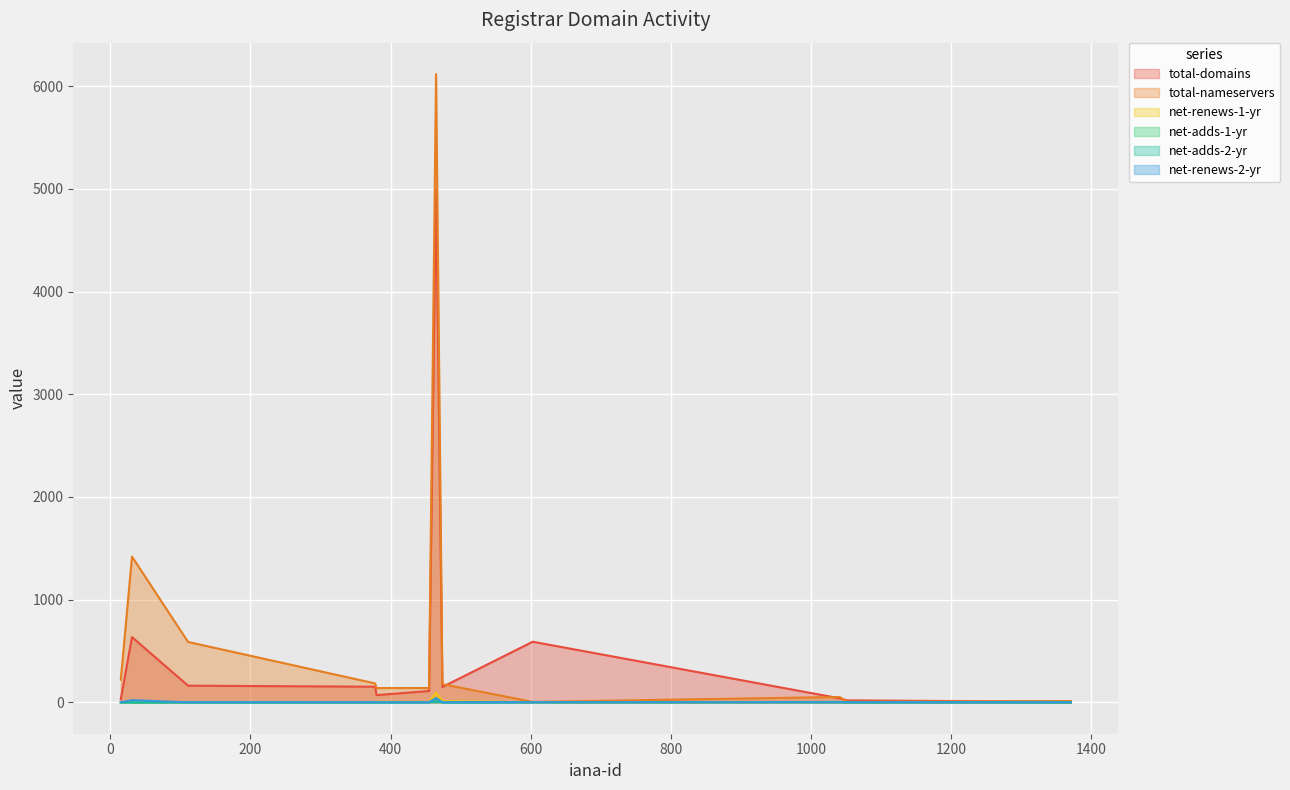

Reading left to right, what are all the values shown in this chart?

total-domains: AB Name ISP=5	CADiware AG=590	CORE Internet Council=31	Domain Bank Inc.=635	domains.coop=4988	EnCirca Inc.=110	EuroDNS SA=19	Firstserver Inc.=149	Good Luck Internet=39	NamesBeyond=152	Secura GmbH=162	Tuonome=70
total-nameservers: AB Name ISP=12	CADiware AG=4	CORE Internet Council=220	Domain Bank Inc.=1419	domains.coop=6118	EnCirca Inc.=139	EuroDNS SA=5	Firstserver Inc.=177	Good Luck Internet=52	NamesBeyond=184	Secura GmbH=588	Tuonome=139
net-renews-1-yr: AB Name ISP=0	CADiware AG=0	CORE Internet Council=1	Domain Bank Inc.=5	domains.coop=92	EnCirca Inc.=4	EuroDNS SA=0	Firstserver Inc.=12	Good Luck Internet=0	NamesBeyond=3	Secura GmbH=2	Tuonome=4
net-adds-1-yr: AB Name ISP=0	CADiware AG=0	CORE Internet Council=0	Domain Bank Inc.=0	domains.coop=39	EnCirca Inc.=2	EuroDNS SA=0	Firstserver Inc.=0	Good Luck Internet=4	NamesBeyond=1	Secura GmbH=0	Tuonome=0
net-adds-2-yr: AB Name ISP=0	CADiware AG=2	CORE Internet Council=0	Domain Bank Inc.=0	domains.coop=10	EnCirca Inc.=2	EuroDNS SA=0	Firstserver Inc.=2	Good Luck Internet=0	NamesBeyond=0	Secura GmbH=0	Tuonome=1
net-renews-2-yr: AB Name ISP=0	CADiware AG=0	CORE Internet Council=0	Domain Bank Inc.=21	domains.coop=40	EnCirca Inc.=0	EuroDNS SA=0	Firstserver Inc.=0	Good Luck Internet=1	NamesBeyond=1	Secura GmbH=0	Tuonome=0